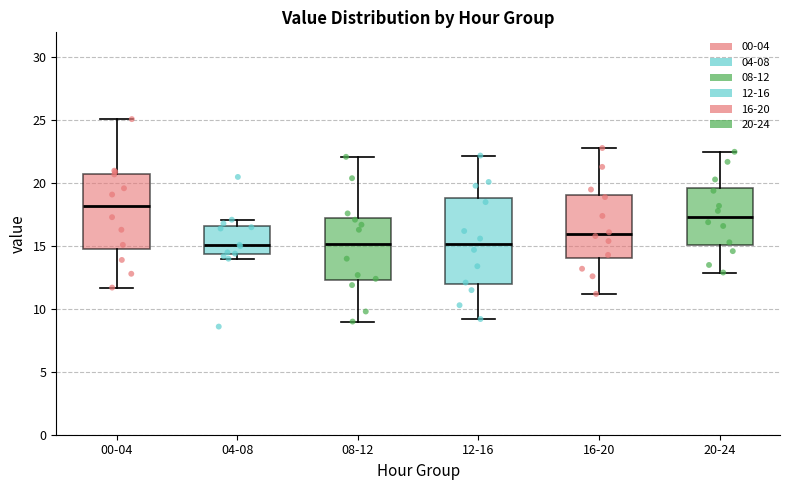

Where is the lower edge of the box for 12-16 on the y-axis? The values are not printed on the chart, so give them approximately, as read against the axis.

12.0